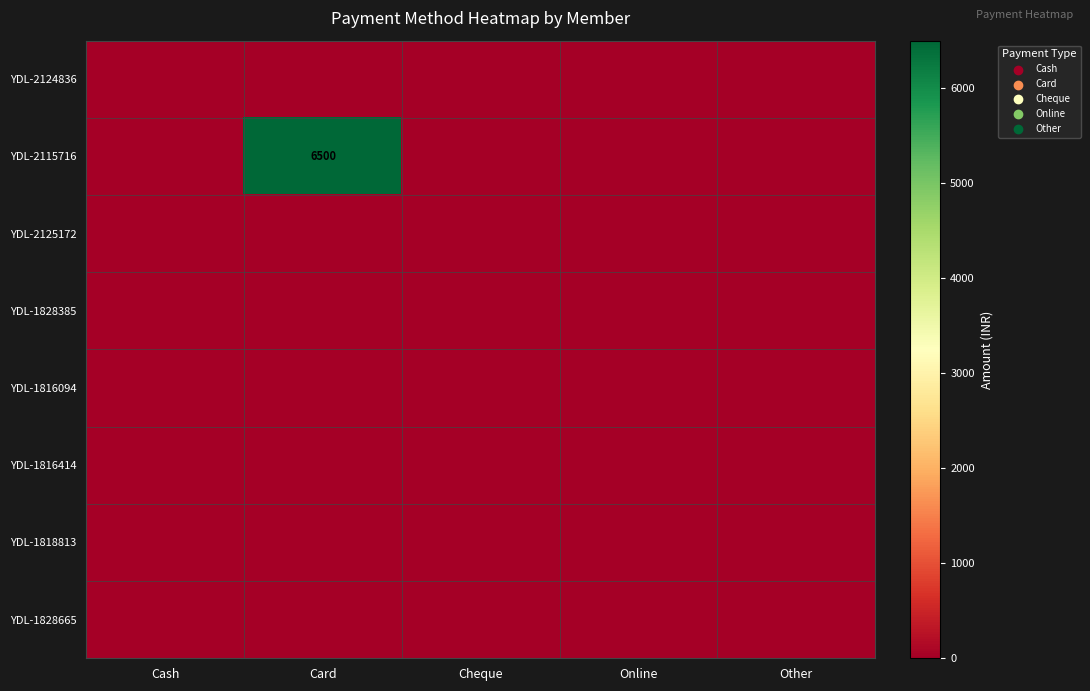

Which category has the lowest value in the YDL-2124836 series?

Cash